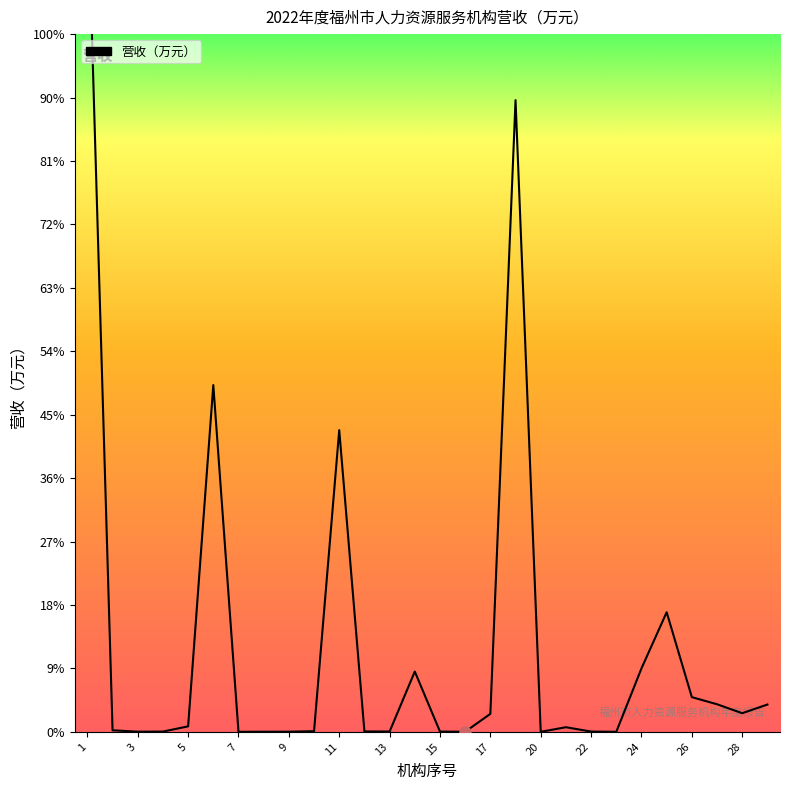

How many series are shown in this chart?

1